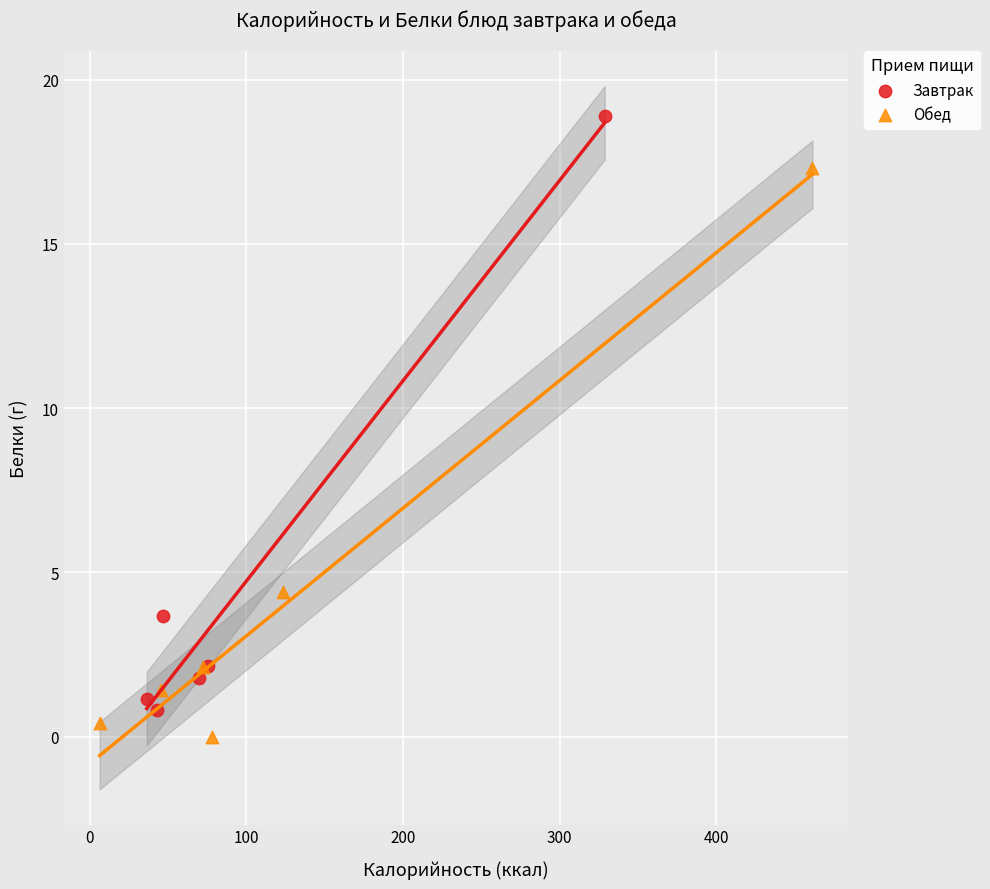

Which series has the largest Y range (max minus min)?

Завтрак